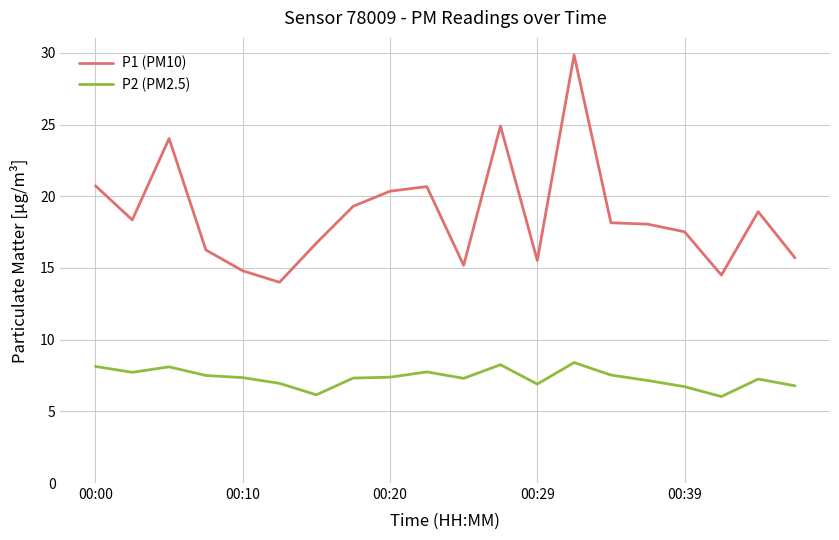

Rank the series by their maximum value, from lowest to highest.

P2 (PM2.5), P1 (PM10)